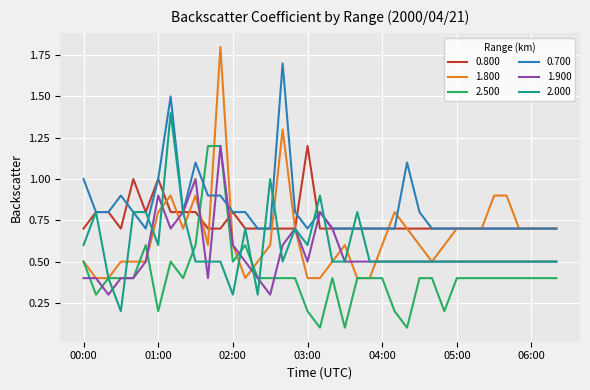

What is the smallest value displayed?

0.1